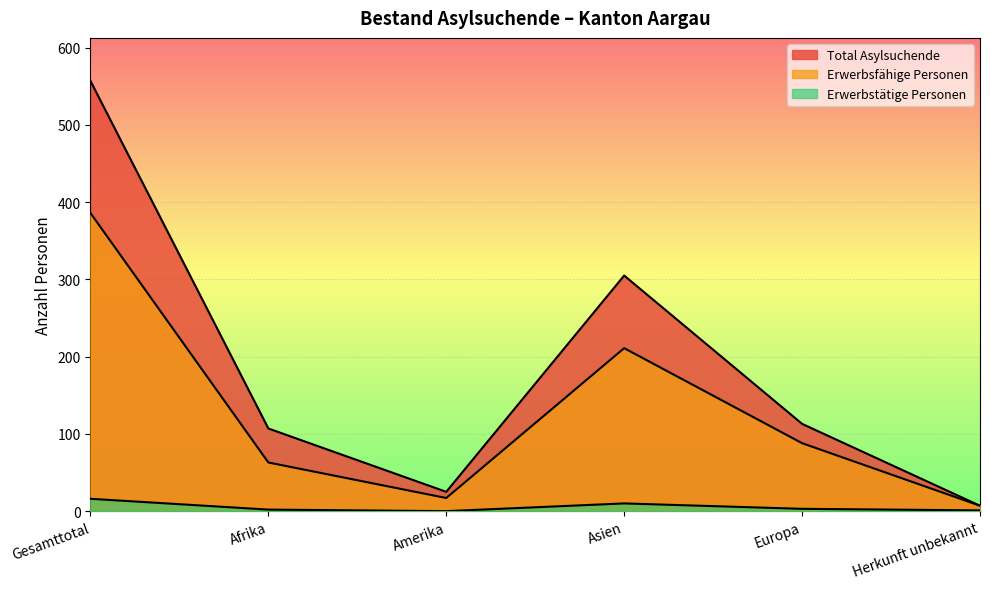

What is the label of the 5th point from the right?

Afrika